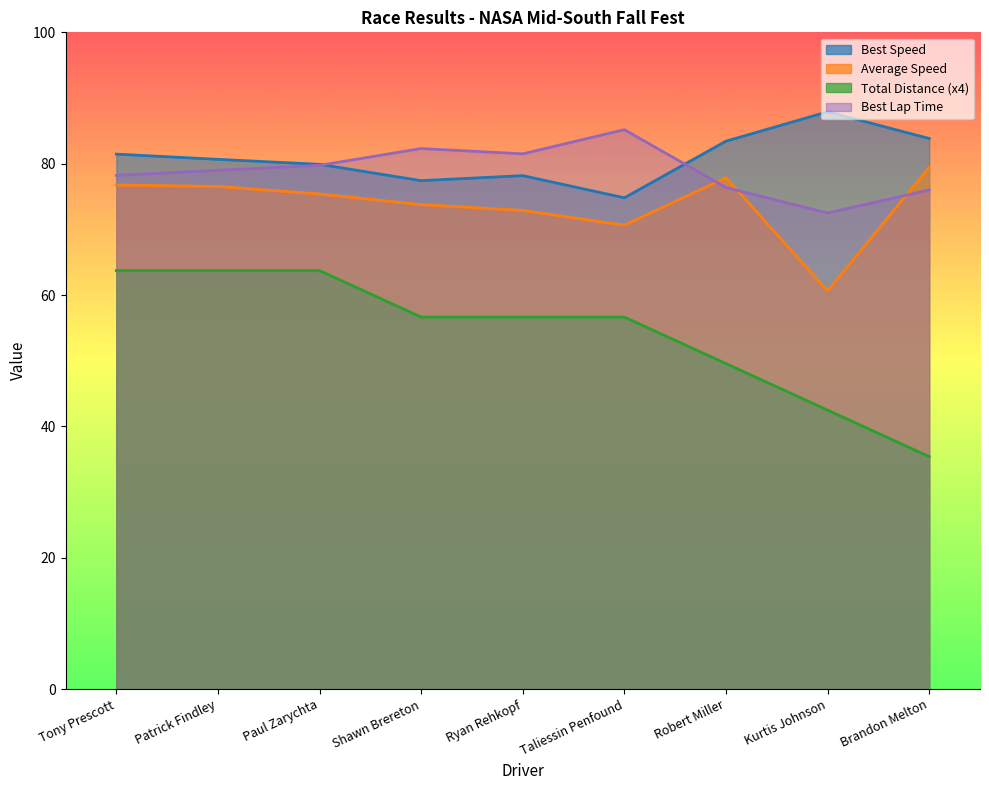

At which label is Average Speed closest to 70?

Taliessin Penfound